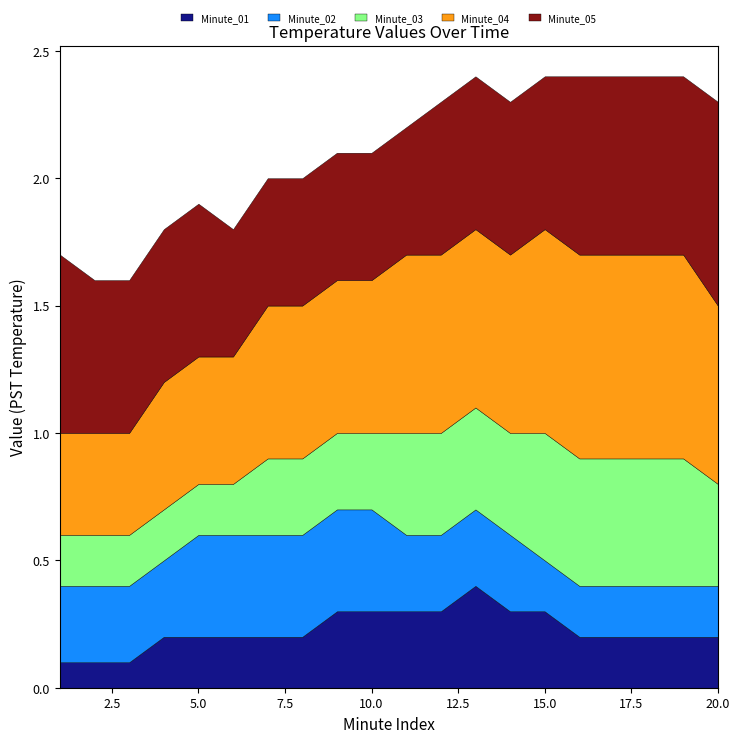

What is the highest value of the Minute_01 series?

0.4